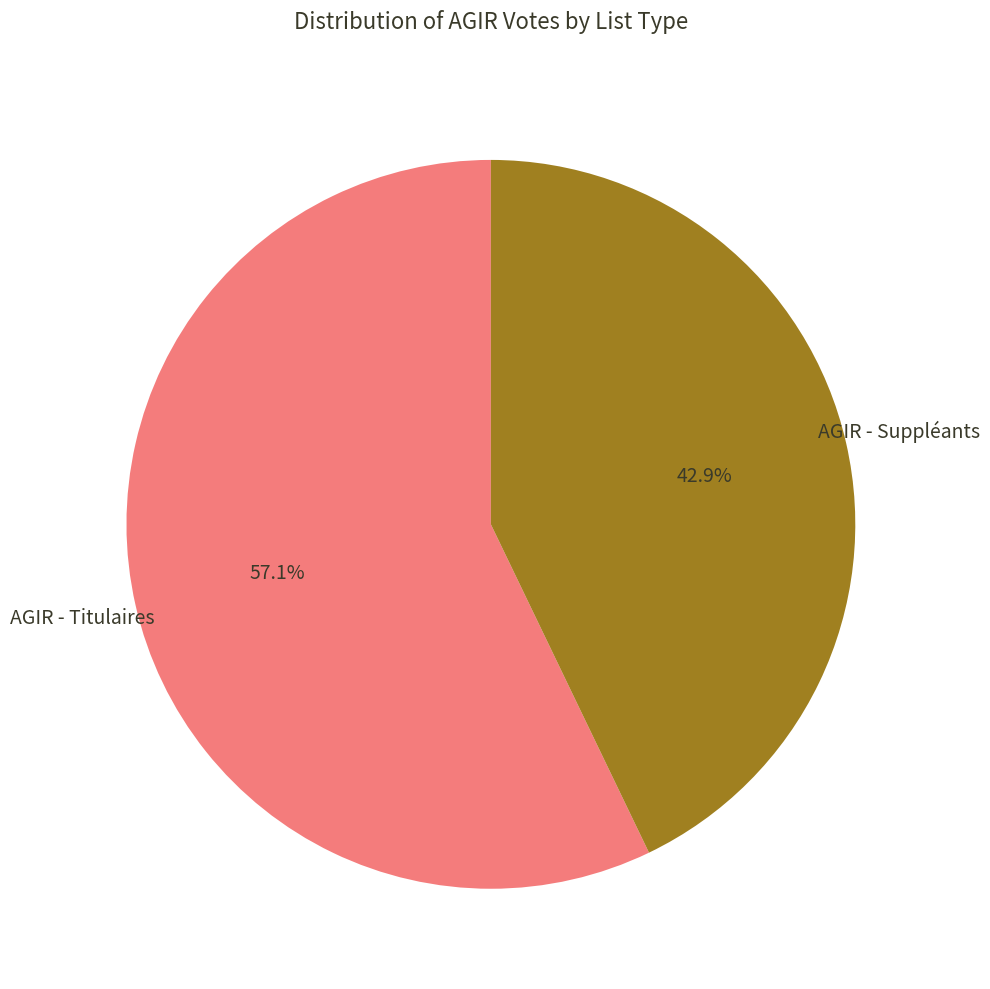

Is there any slice that represents more than half of the pie?

Yes